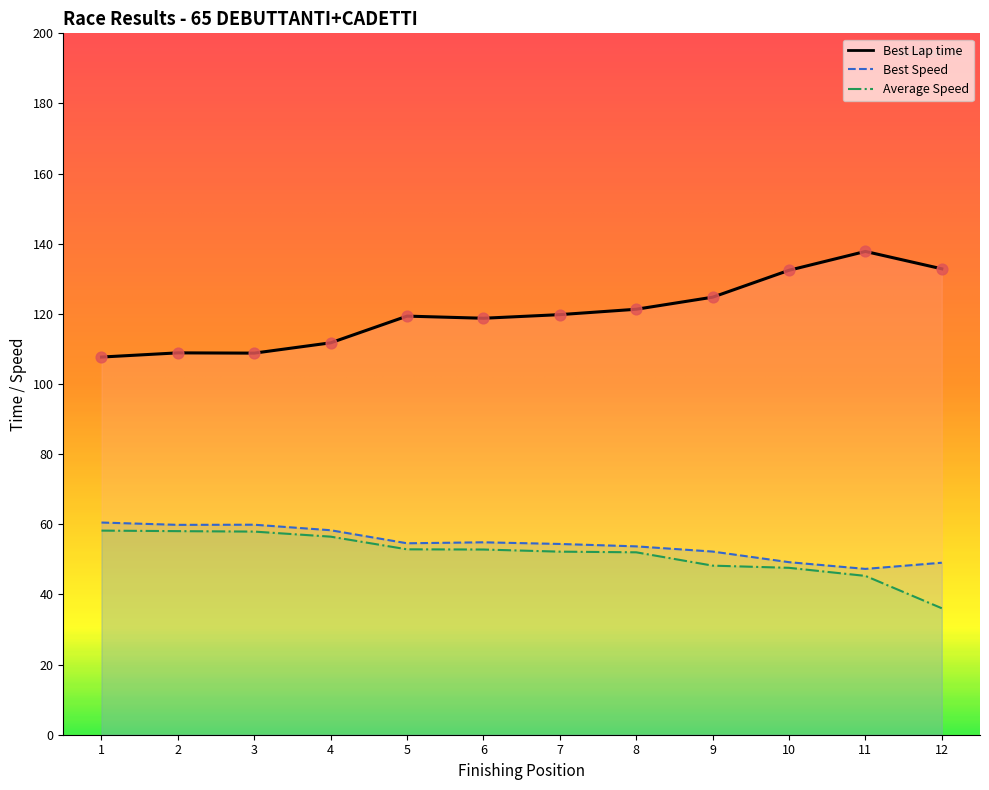

What are all the series names shown in the legend?

Best Lap time, Best Speed, Average Speed